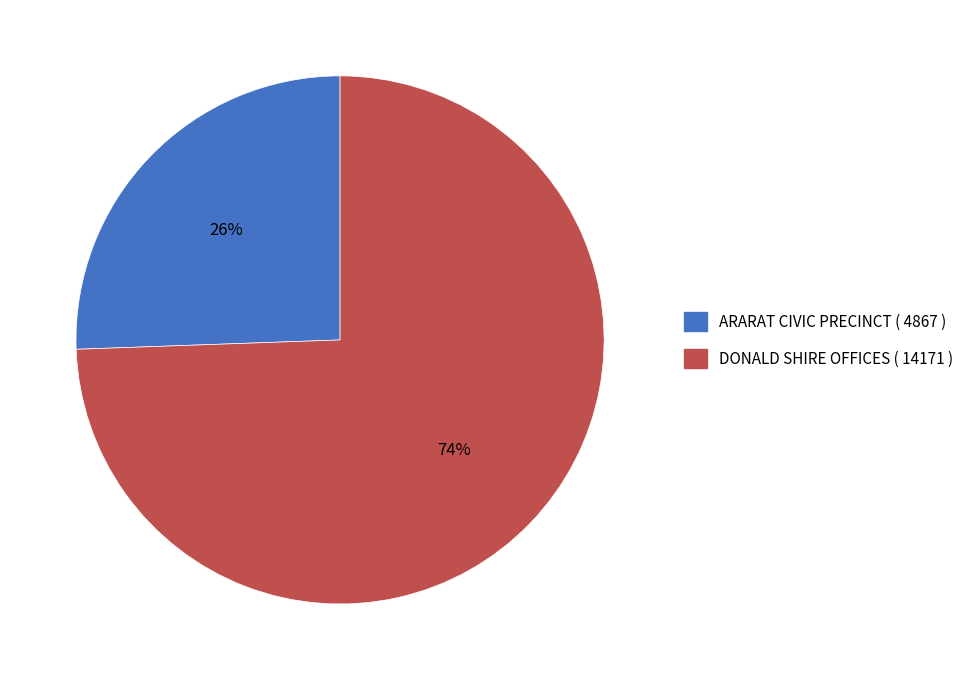

To the nearest percent, what percentage of the pie is DONALD SHIRE OFFICES?

74%